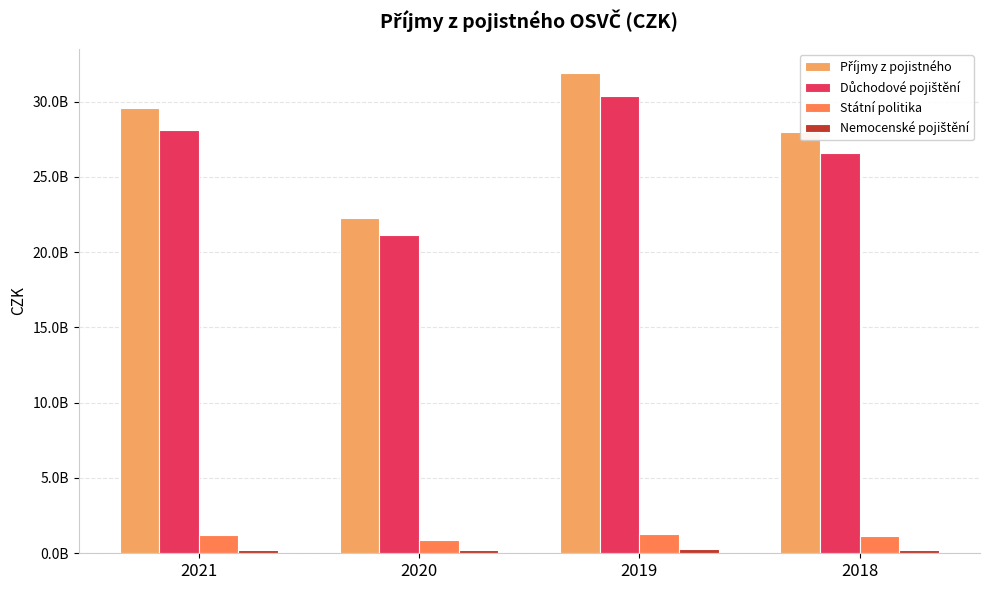

Does the chart contain stacked bars?

No